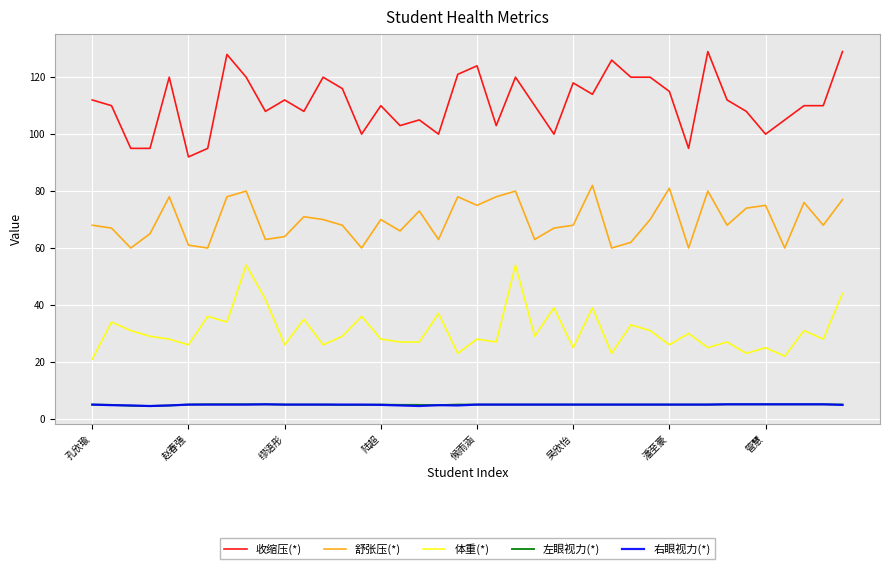

Which series has the largest total across all categories?

收缩压(*)